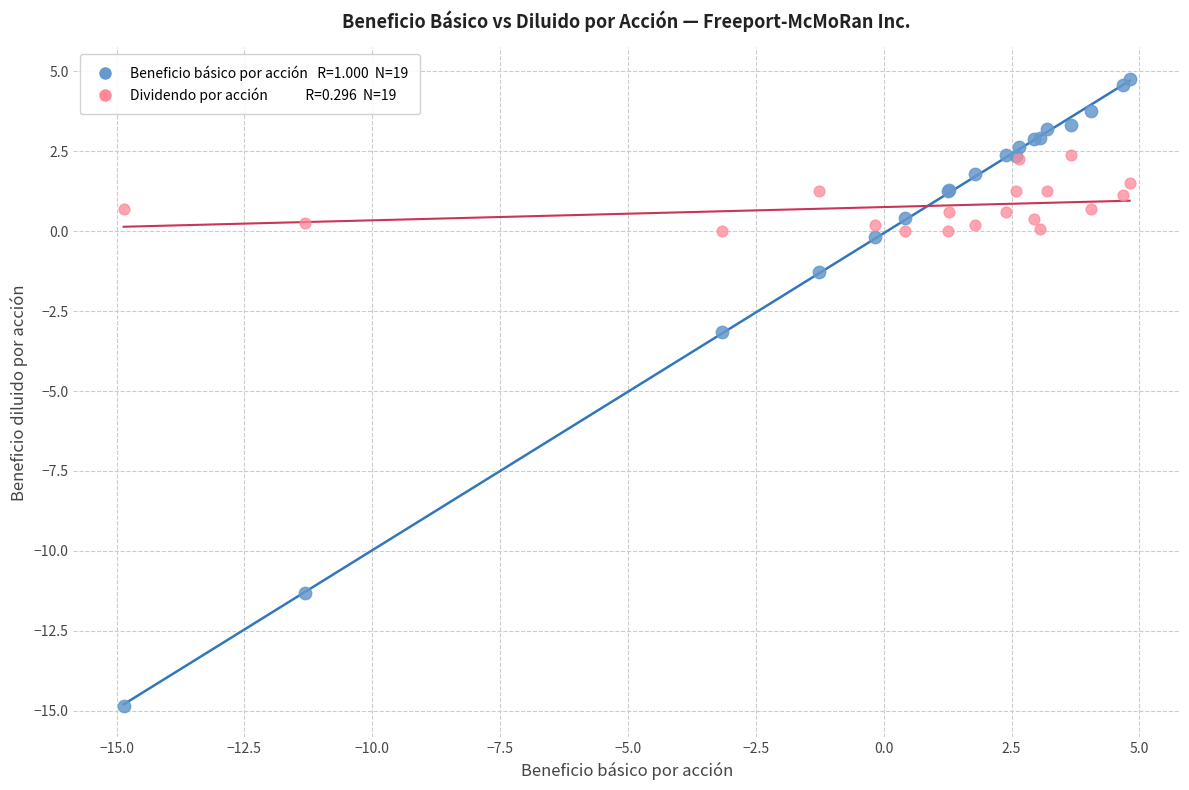

Across all series, what Y value is closest to -5?

-3.2